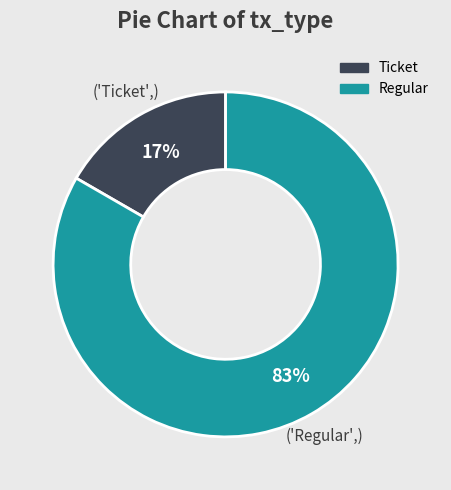

Does Regular account for over 50% of the chart?

Yes